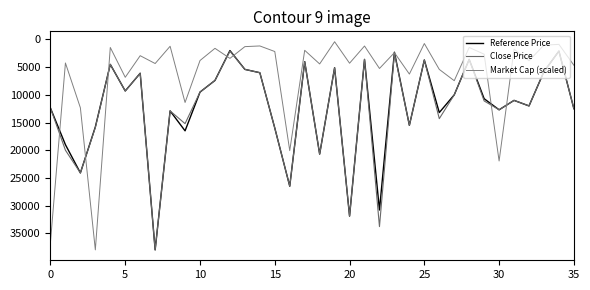

What is the label of the 20th point from the right?

16